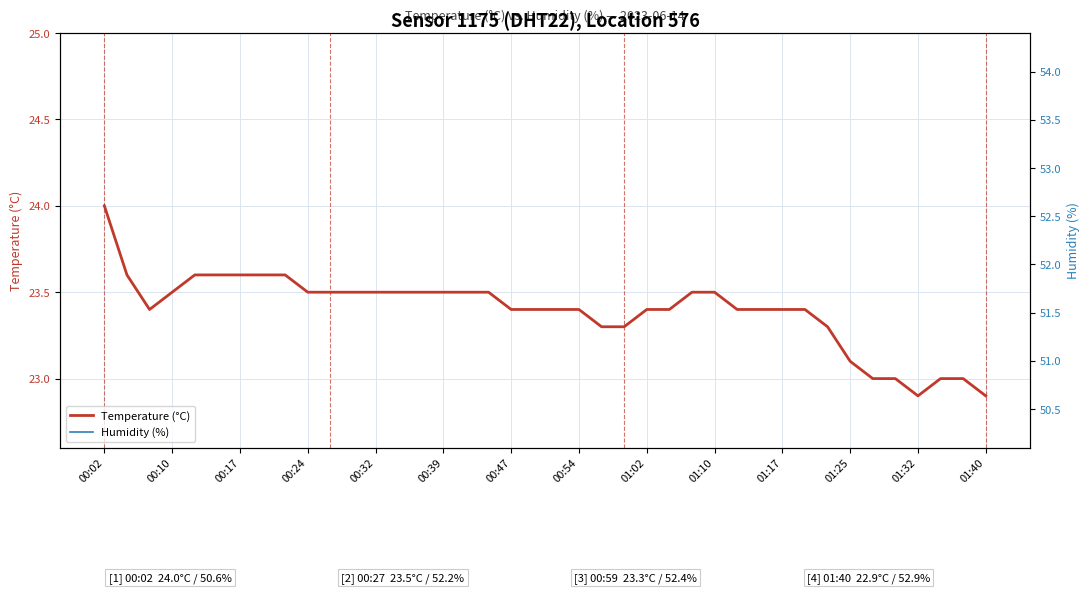

True or false: Temperature (°C), Sensor 1175, Location 576 and Humidity (%), Sensor 1175, Location 576 intersect in this chart.

False